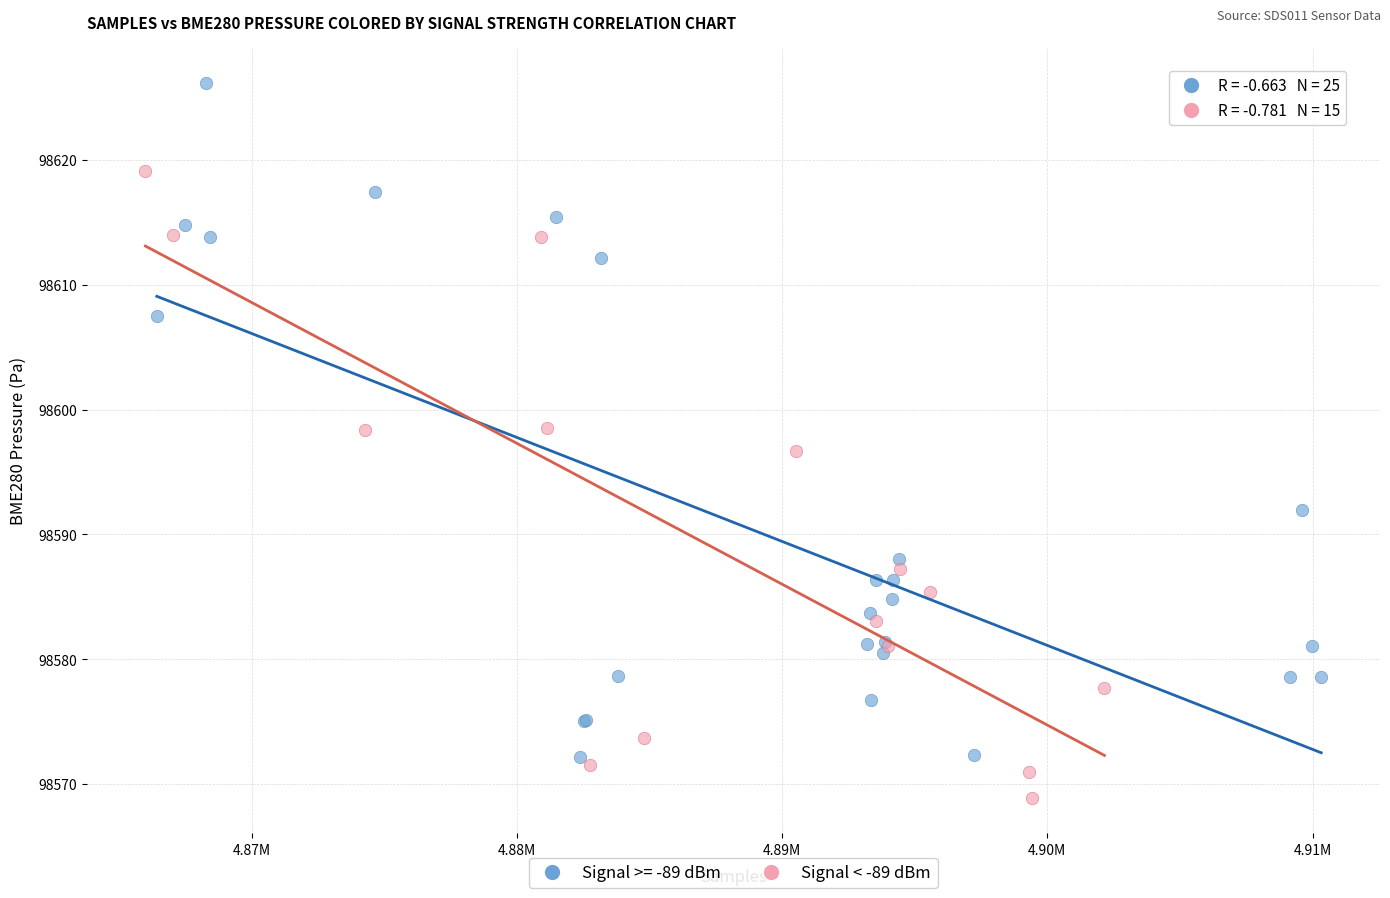

Which series reaches the maximum Y coordinate?

Signal >= -89 dBm